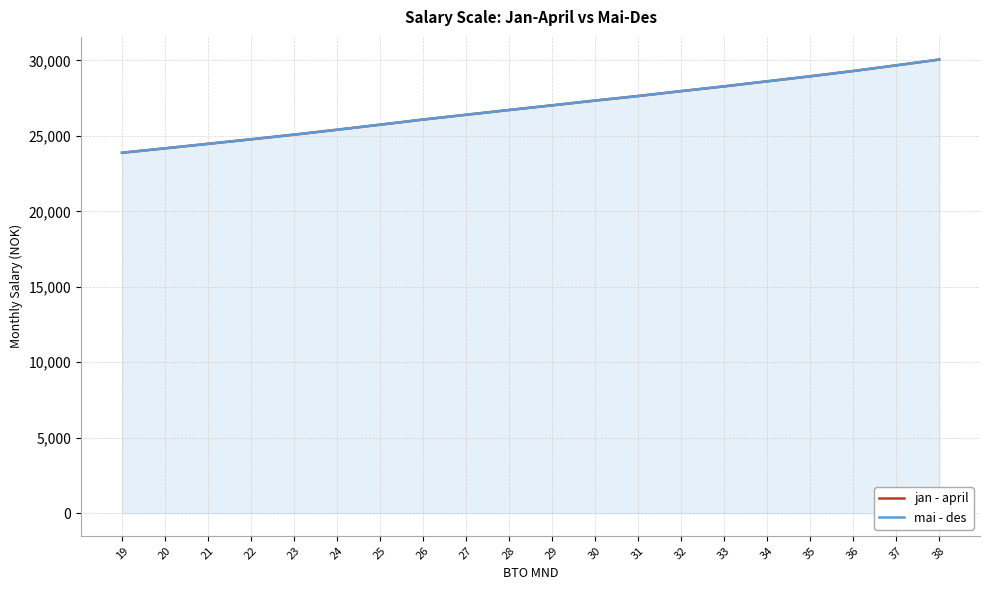

Reading left to right, list all the values displayed in this chart.

jan - april: 23883.3	24175.0	24475.0	24775.0	25083.3	25408.3	25741.7	26083.3	26400.0	26716.7	27025.0	27341.7	27641.7	27966.7	28283.3	28616.7	28950.0	29300.0	29675.0	30058.3
mai - des: 23883.3	24175.0	24475.0	24775.0	25083.3	25408.3	25741.7	26083.3	26400.0	26716.7	27025.0	27341.7	27641.7	27966.7	28283.3	28616.7	28950.0	29300.0	29675.0	30058.3